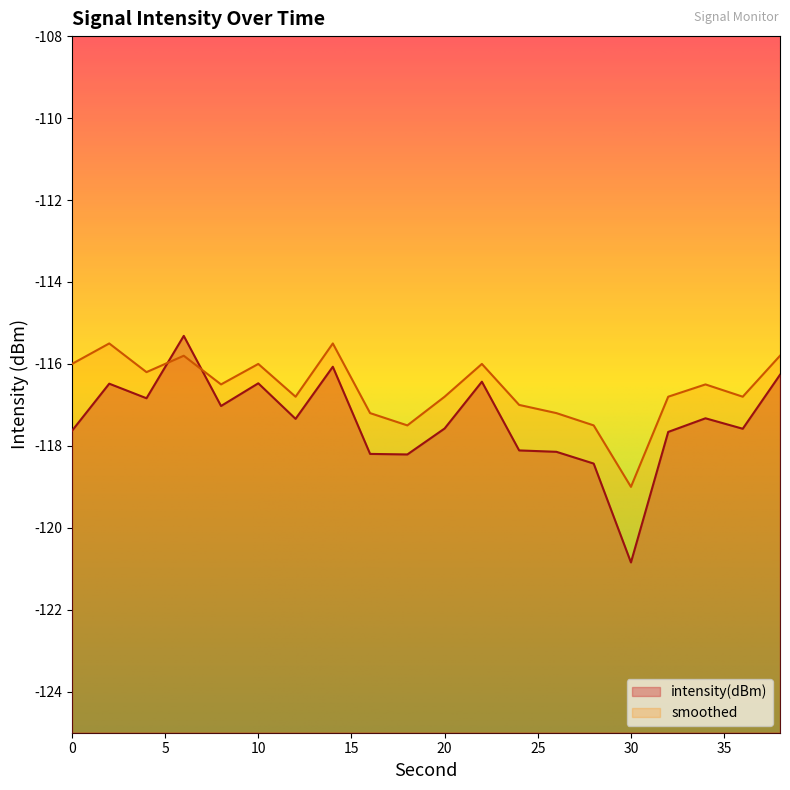

The value of smoothed at 16 is -117.2. True or false?

True